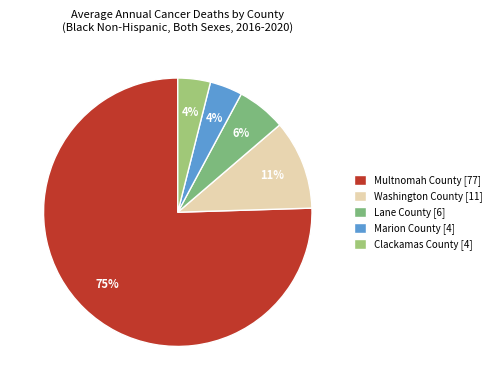

Do Washington County [11] and Lane County [6] together represent more than half of the pie?

No